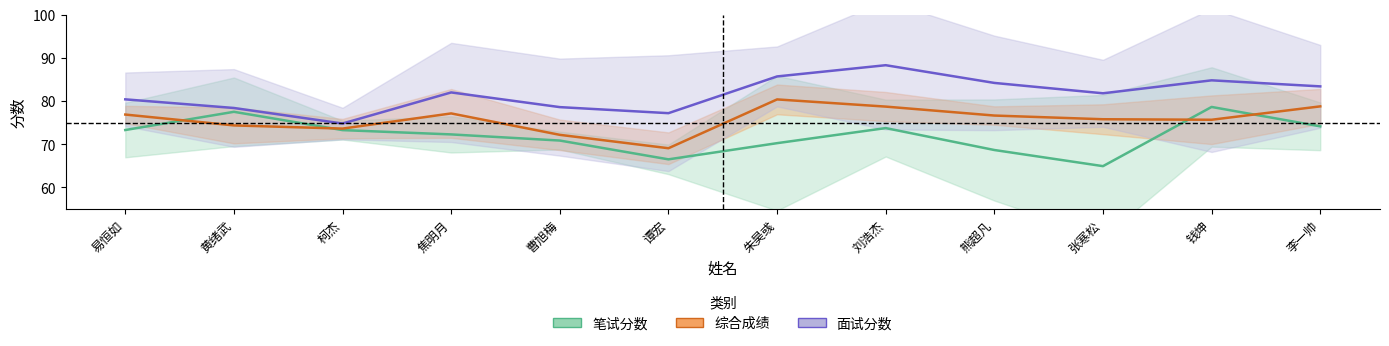

Which series has the widest spread of values?

笔试分数